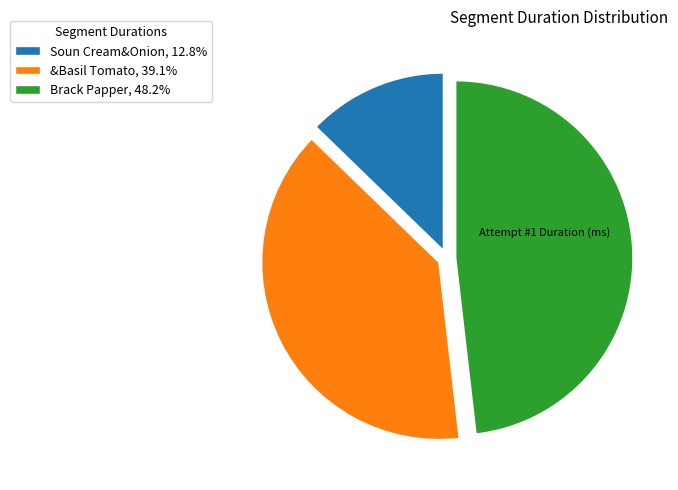

Rank the categories by value from lowest to highest.

Soun Cream&Onion, &Basil Tomato, Brack Papper